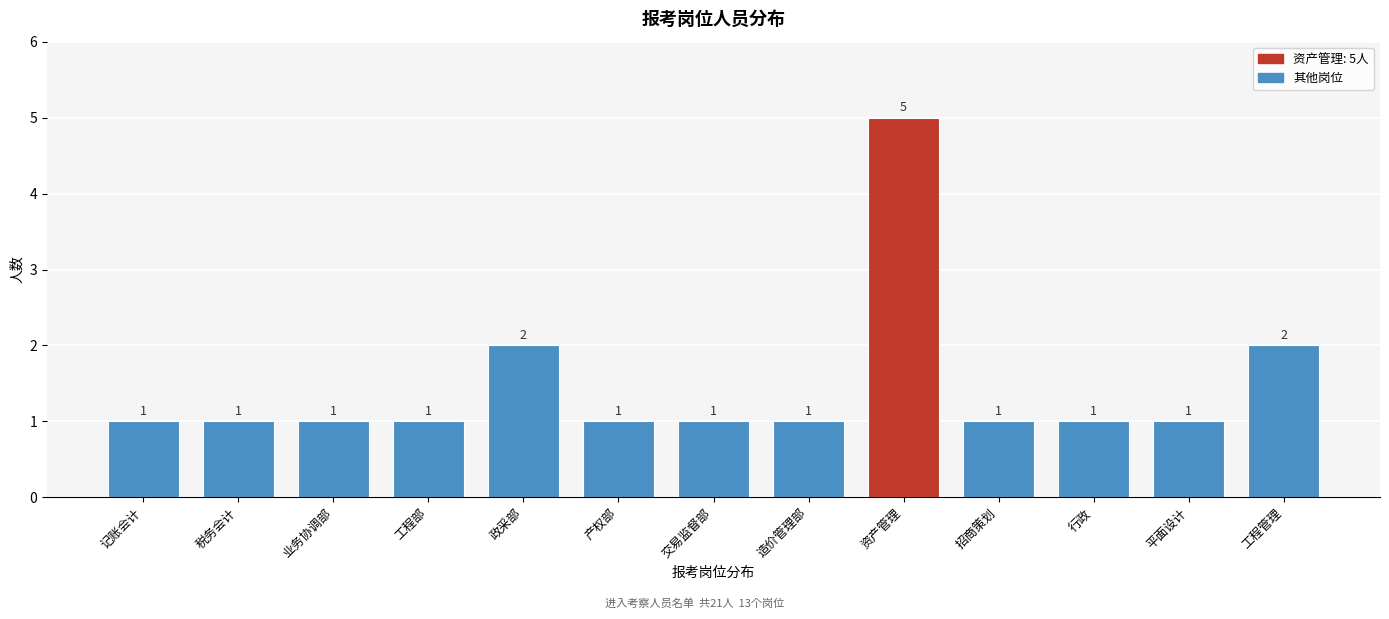

Reading left to right, transcribe all the data shown in this chart.

1	1	1	1	2	1	1	1	5	1	1	1	2